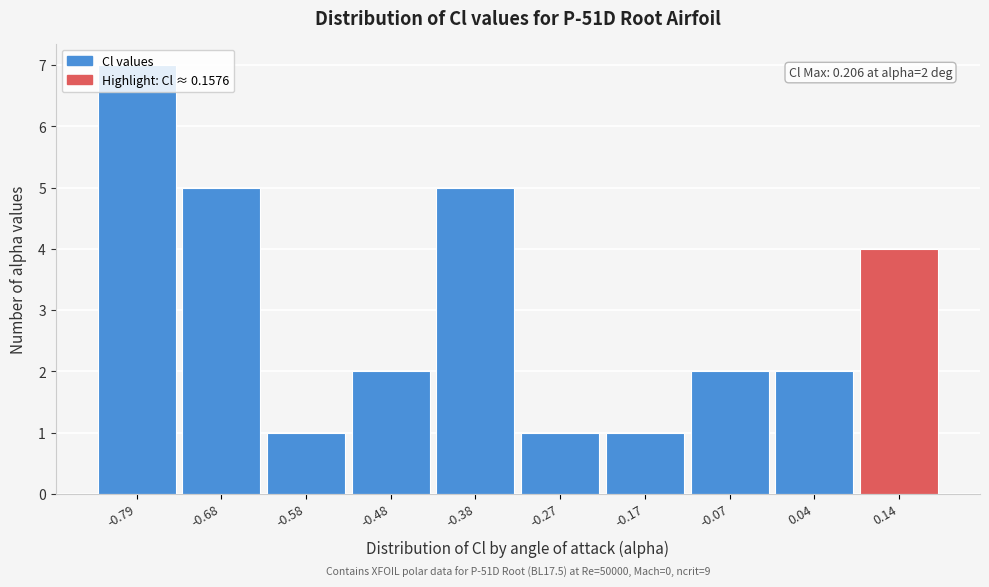

Over which range of the x-axis is the bar tallest?

-0.84 to -0.74